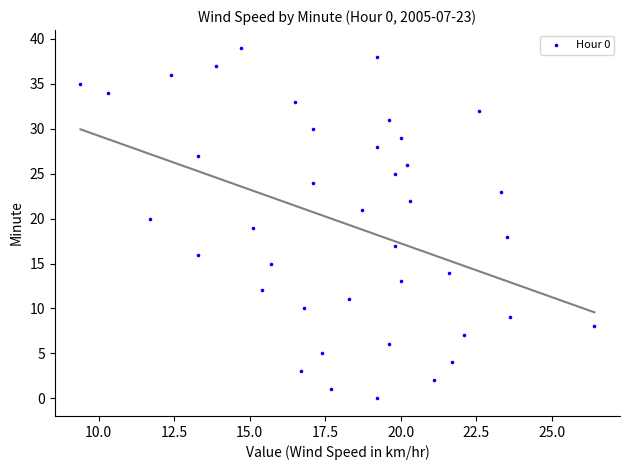

What is the range of Y values (max minus min)?

39